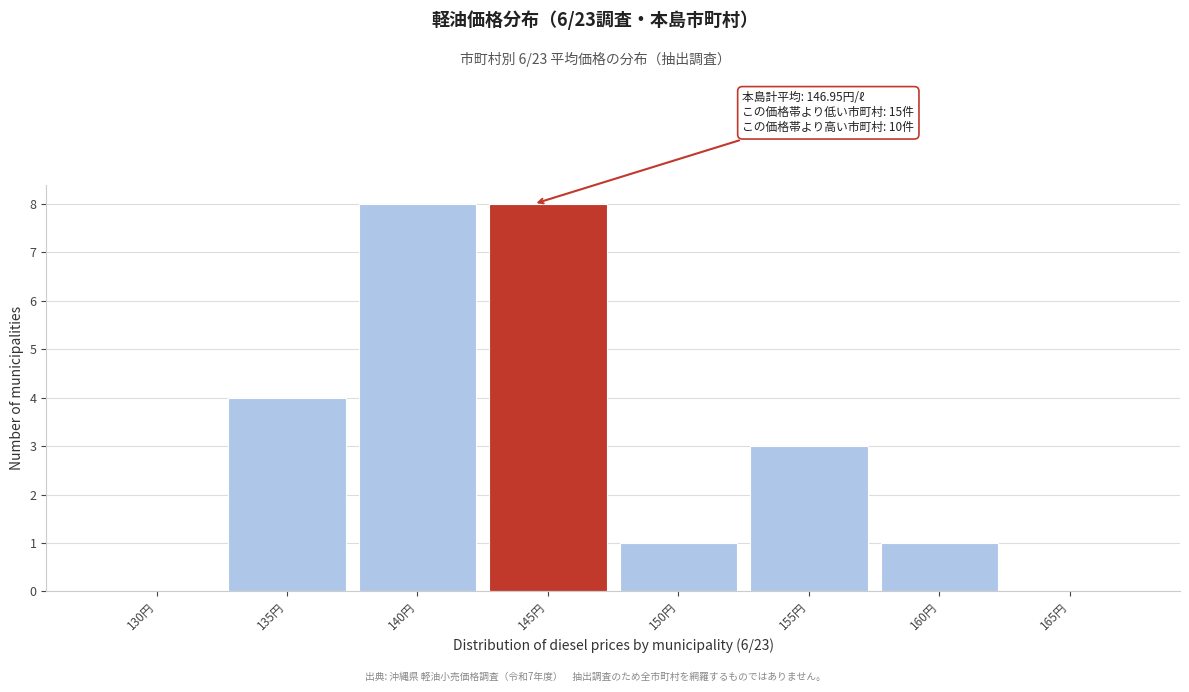

Reading left to right, list all the values displayed in this chart.

130円=0	135円=4	140円=8	145円=8	150円=1	155円=3	160円=1	165円=0